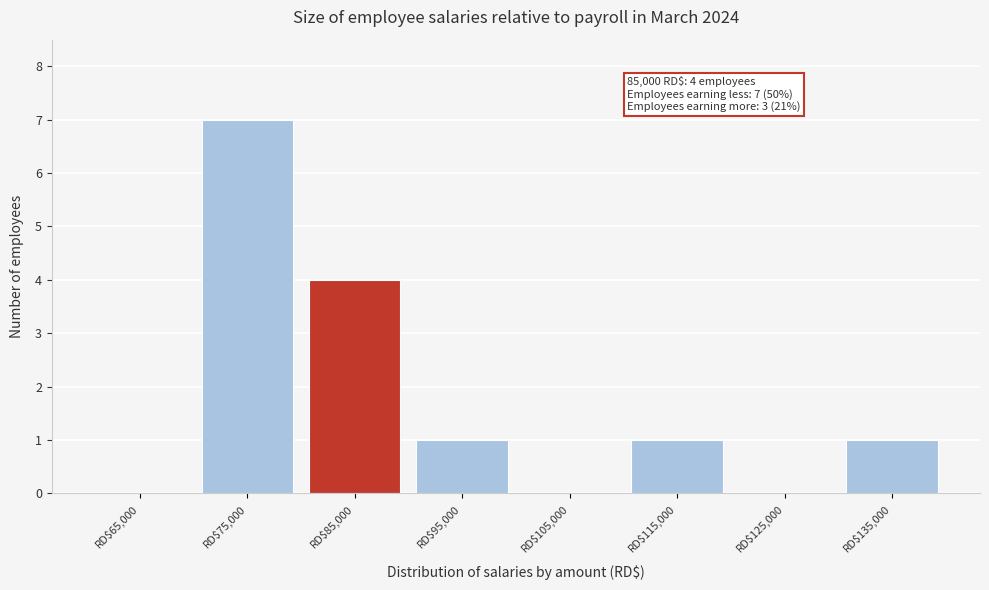

What is the greatest value displayed?

7